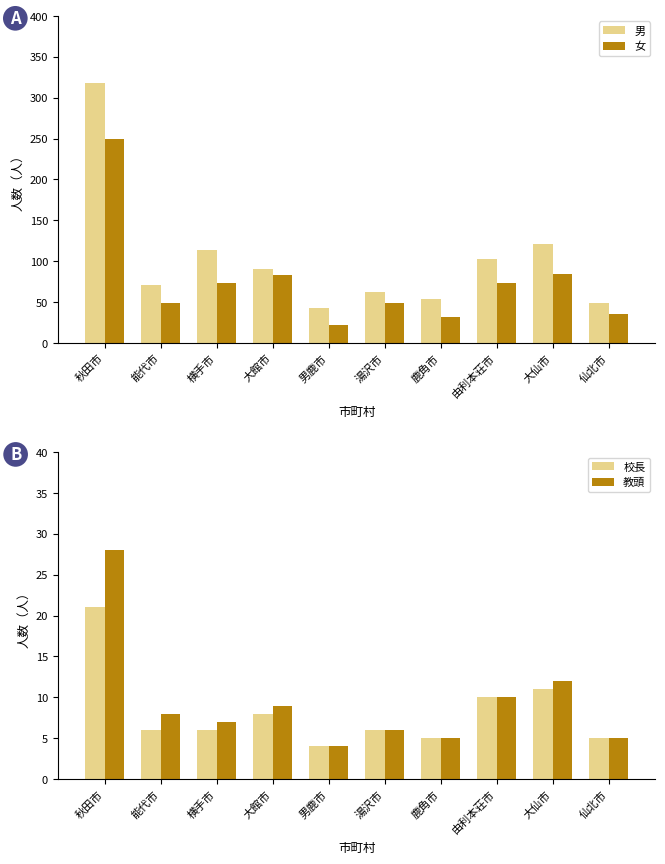

What is the difference between the maximum and minimum values in the 女 series?

227